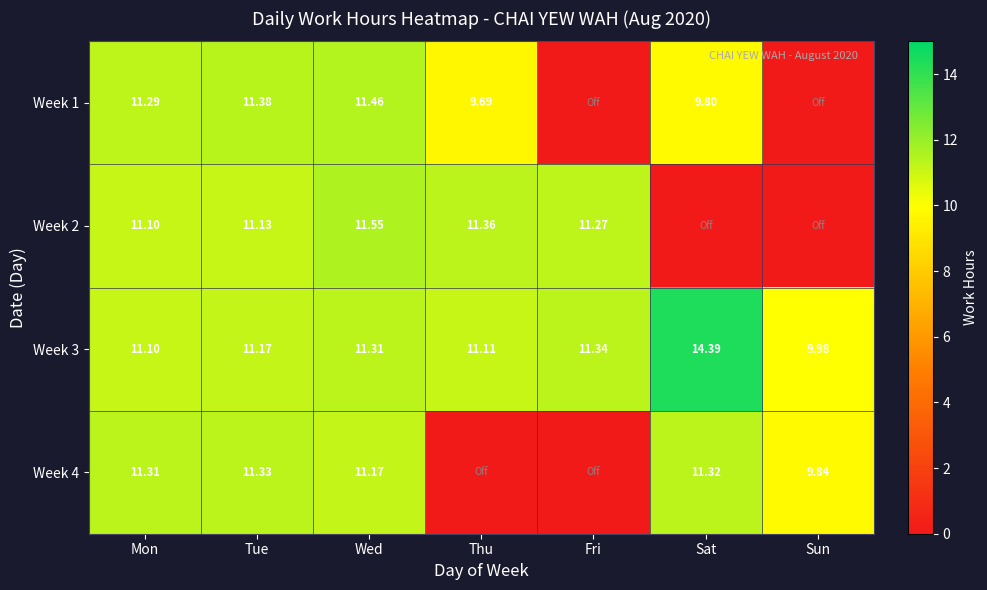

What is the difference between the second highest and minimum values in the Week 1 series?

11.4